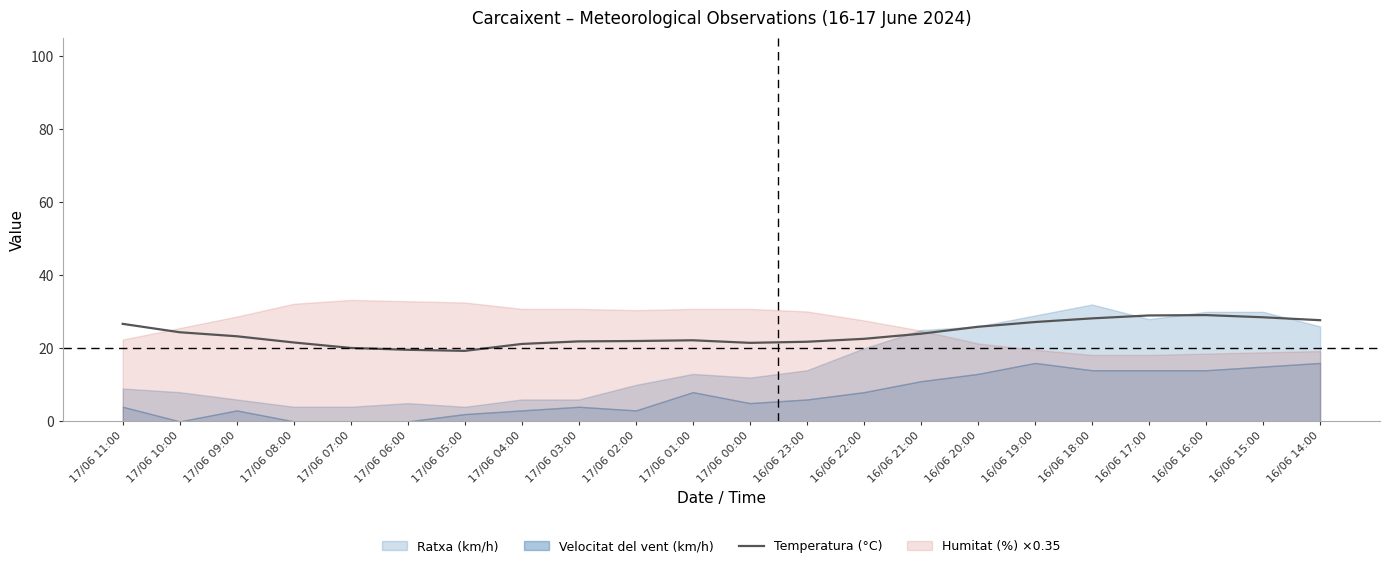

What position from the left is 16/06 16:00?

20